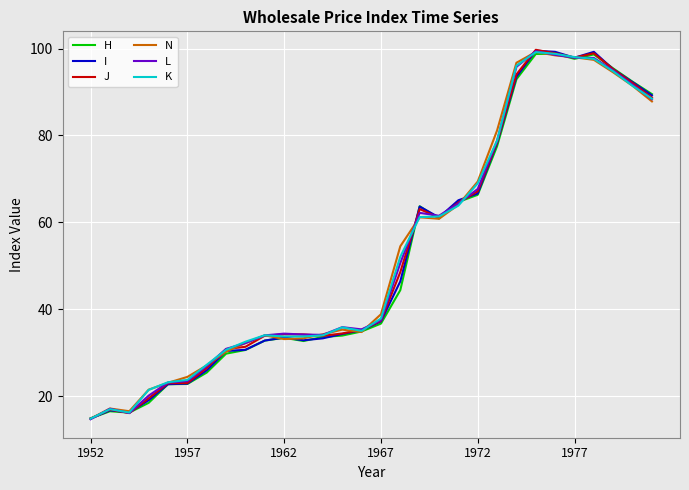

How many distinct data groups are displayed?

6